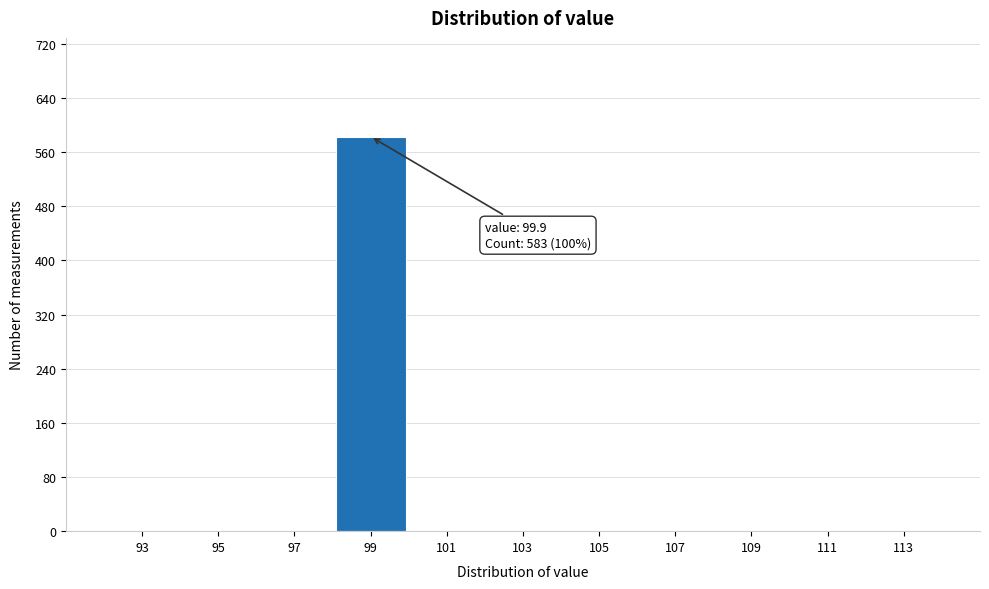

Reading left to right, what are all the values shown in this chart?

93=0	95=0	97=0	99=583	101=0	103=0	105=0	107=0	109=0	111=0	113=0